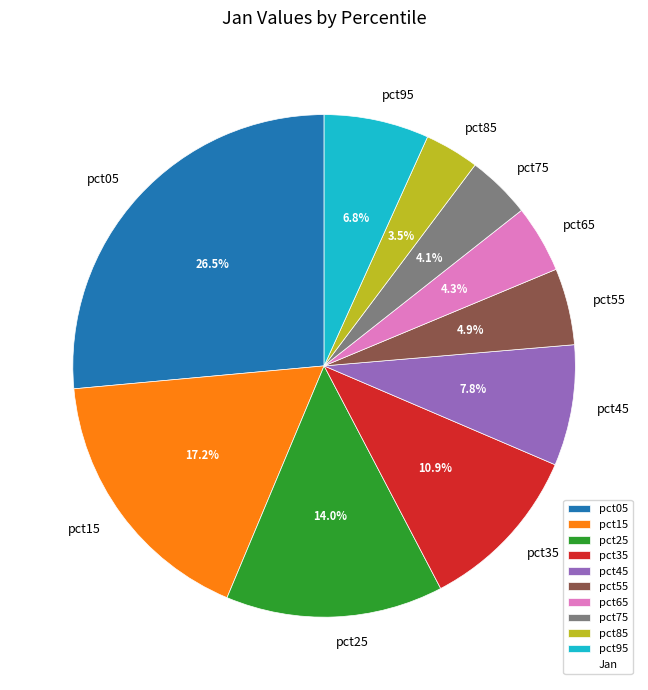

To the nearest percent, what is the difference between the largest and smallest slice percentages?

23%